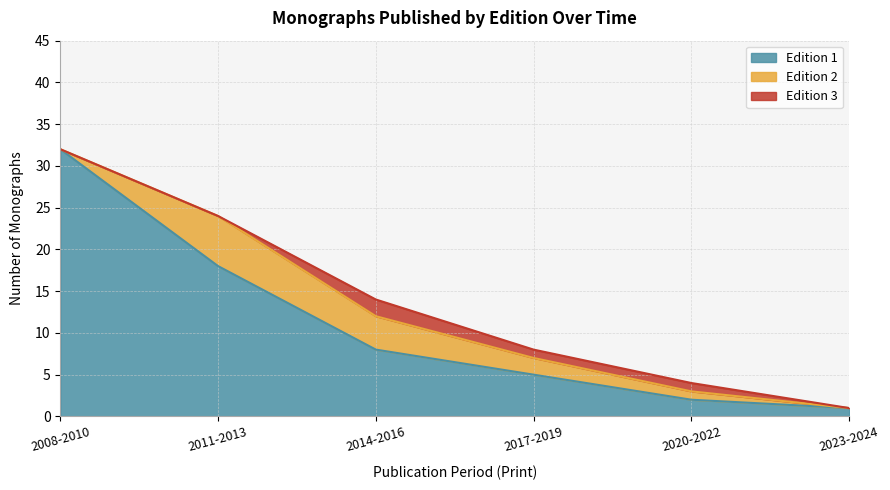

Count the Edition 2 values in the range 0 to 4.

5